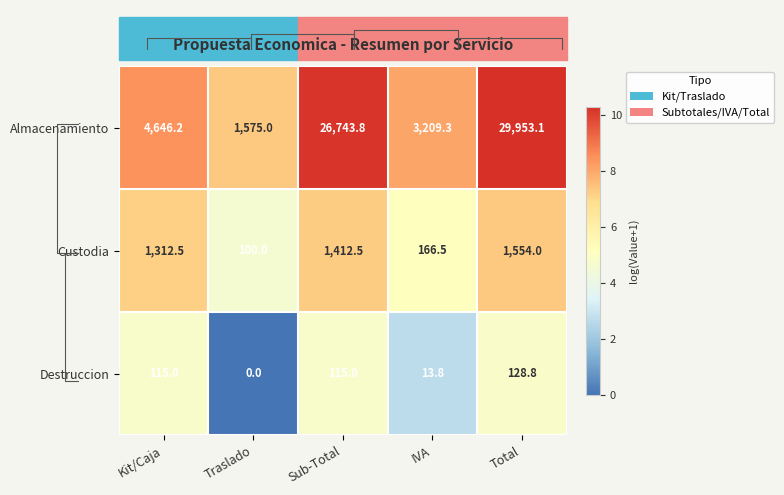

Is it true that Custodia equals 100.0 at Traslado?

True